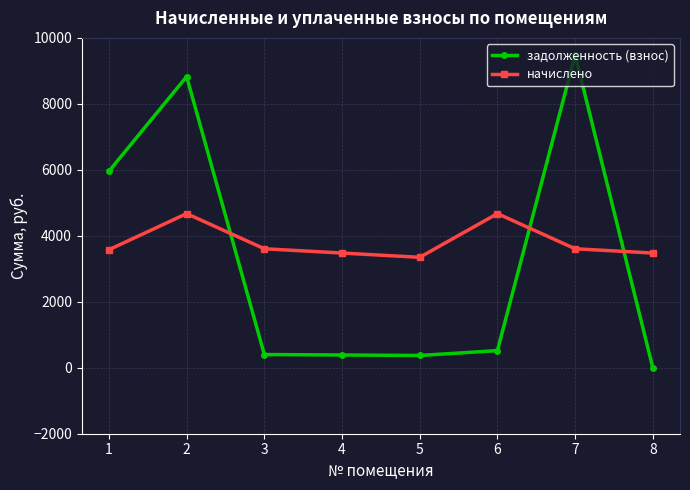

Which series changed the most between 5 and 6?

начислено